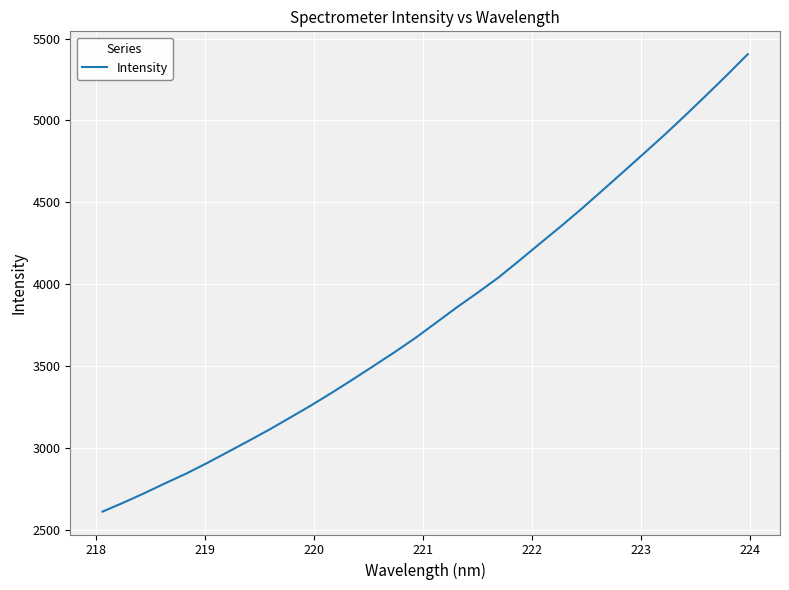

What is the greatest value displayed?

5404.5